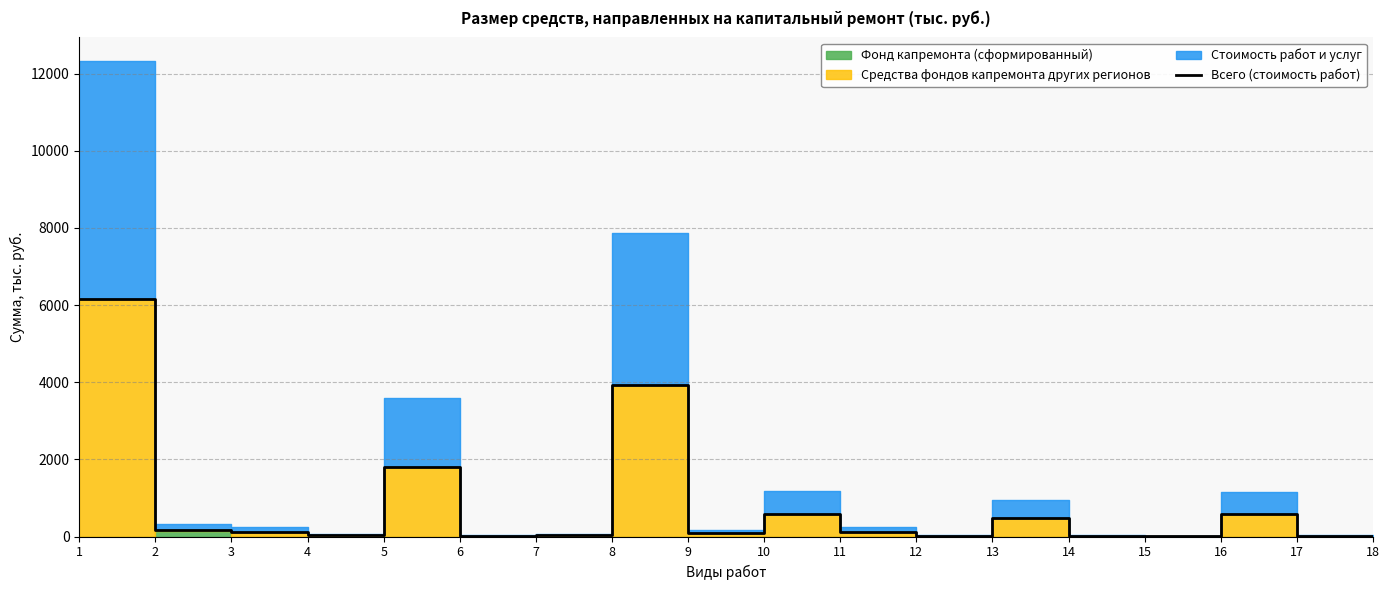

What is the change in value from 7 to 17?

-20.3